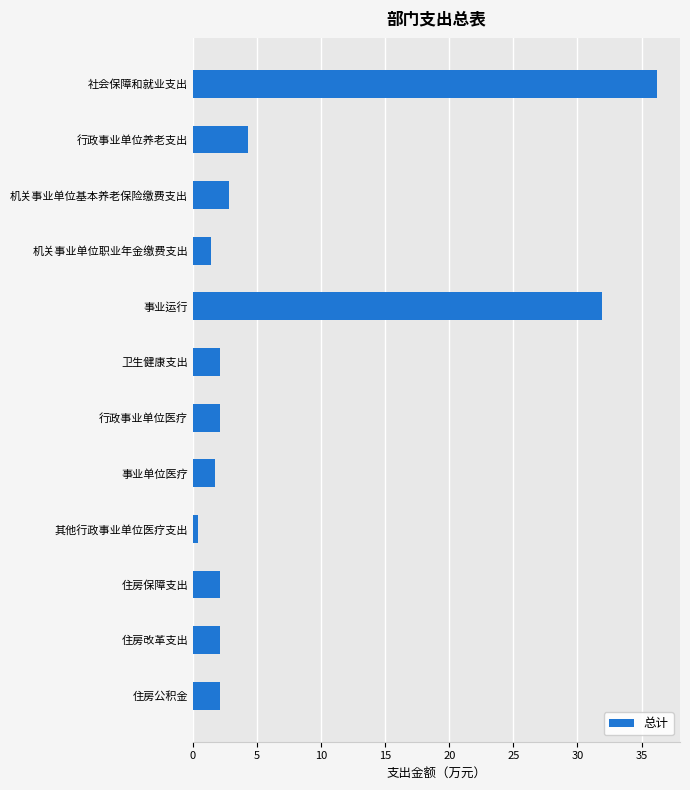

What is the difference between the maximum and minimum values?

35.8